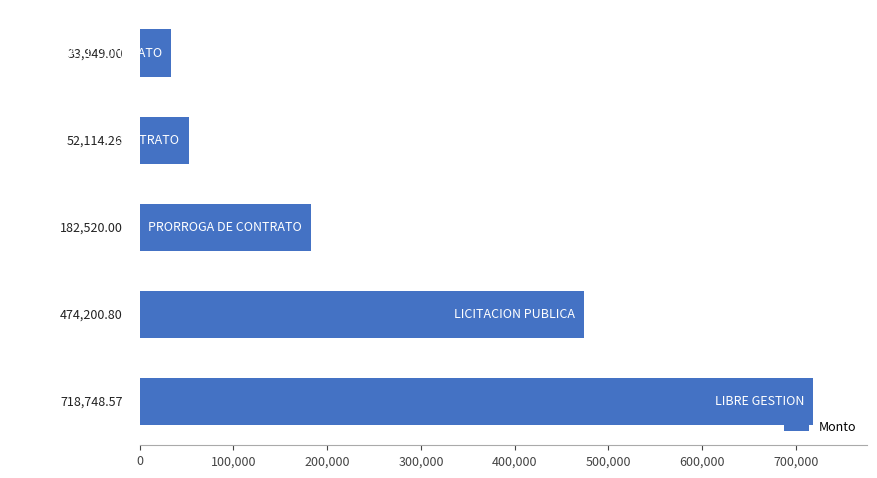

What is the sum of all values?

1461532.6